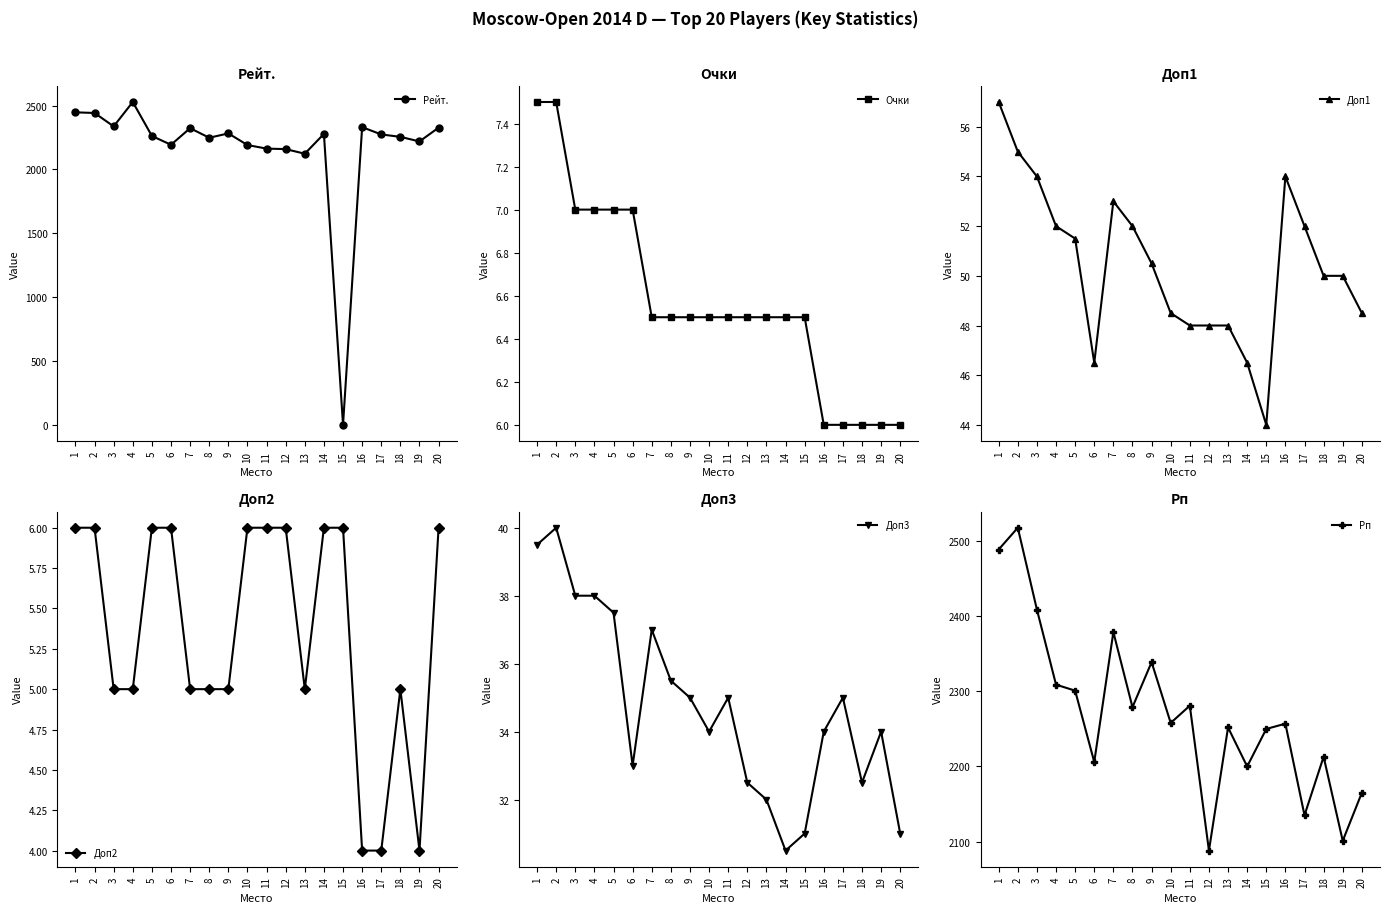

What is the value of the Доп2 point at the 17th from the left?

4